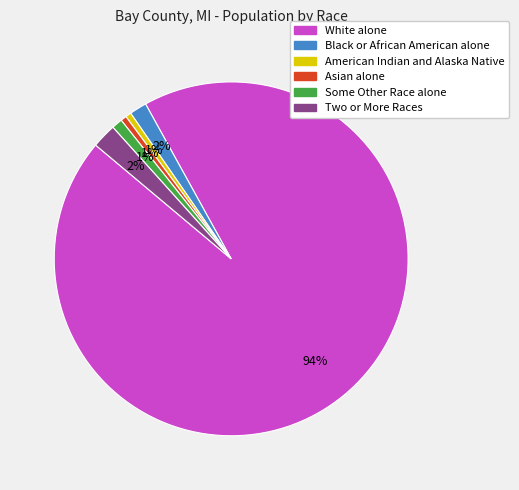

True or false: Asian alone accounts for 1% of the total.

True